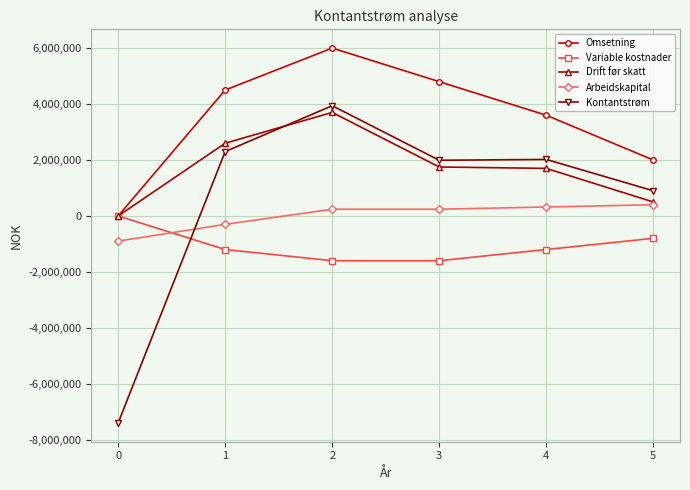

True or false: Variable kostnader and Arbeidskapital intersect in this chart.

True